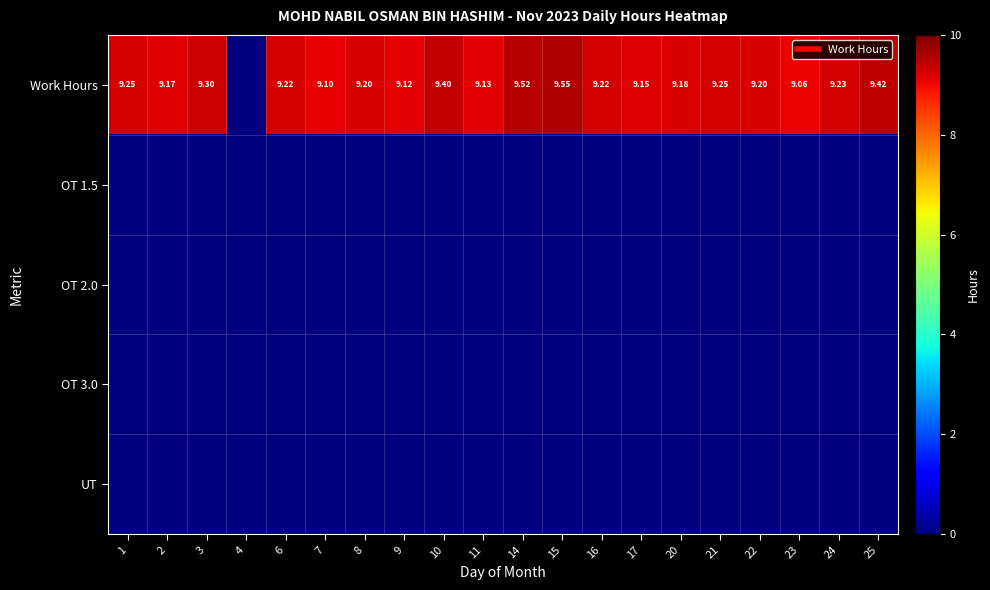

At how many categories does at least one series exceed 6?

19